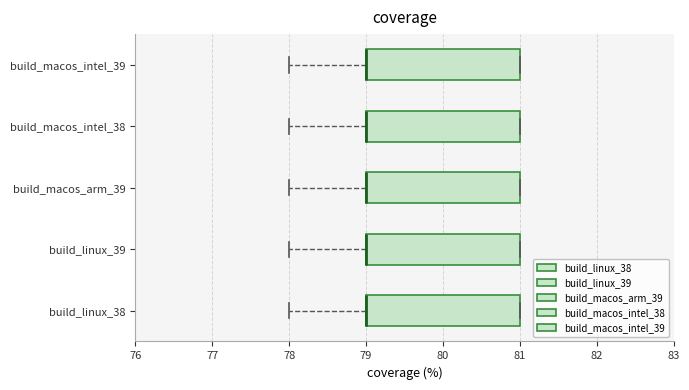

Where is the left edge of the box for build_linux_38 on the x-axis? The values are not printed on the chart, so give them approximately, as read against the axis.

79